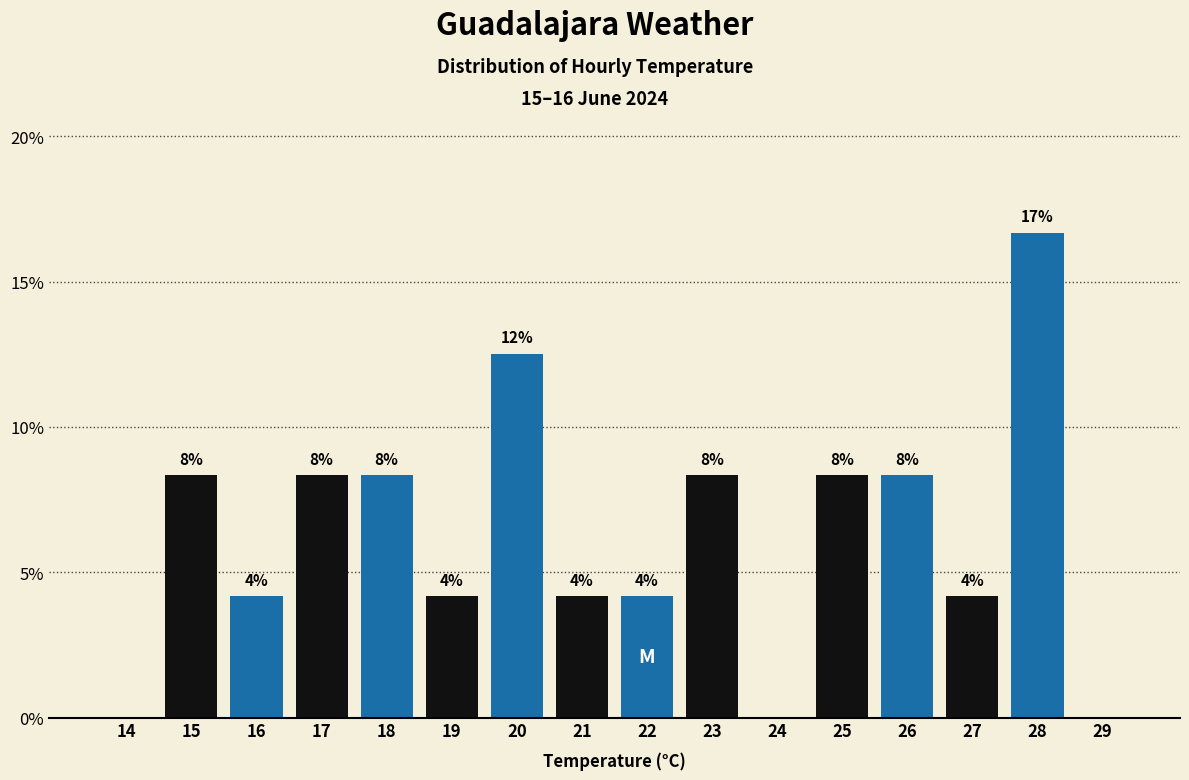

Are the bars horizontal?

No